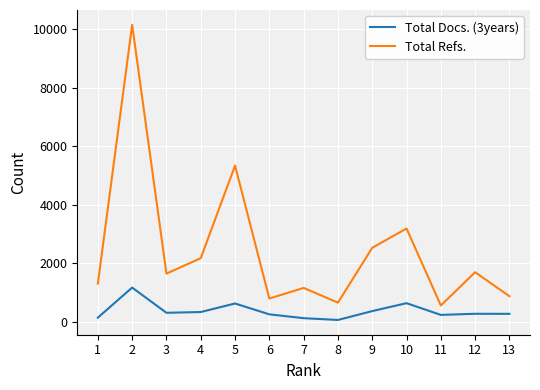

What is the smallest value displayed?

71